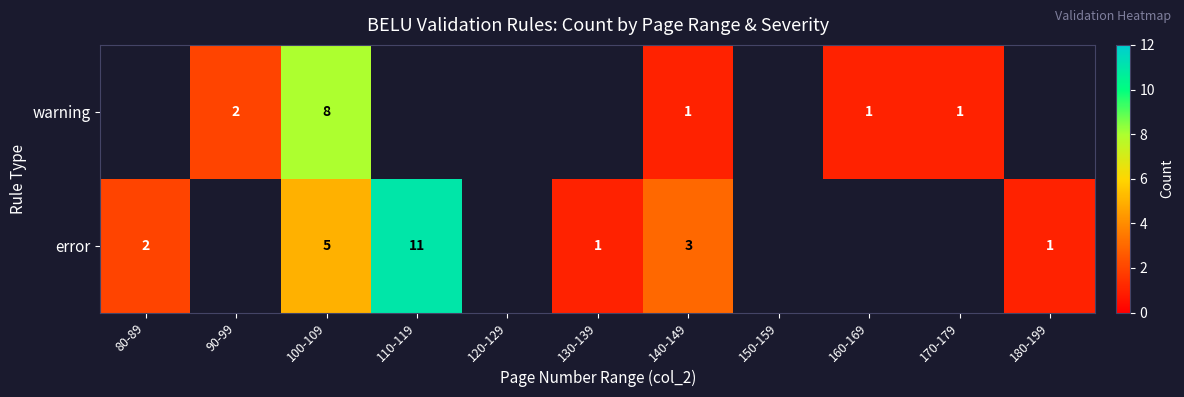

The value of error at 100-109 is 5. True or false?

True